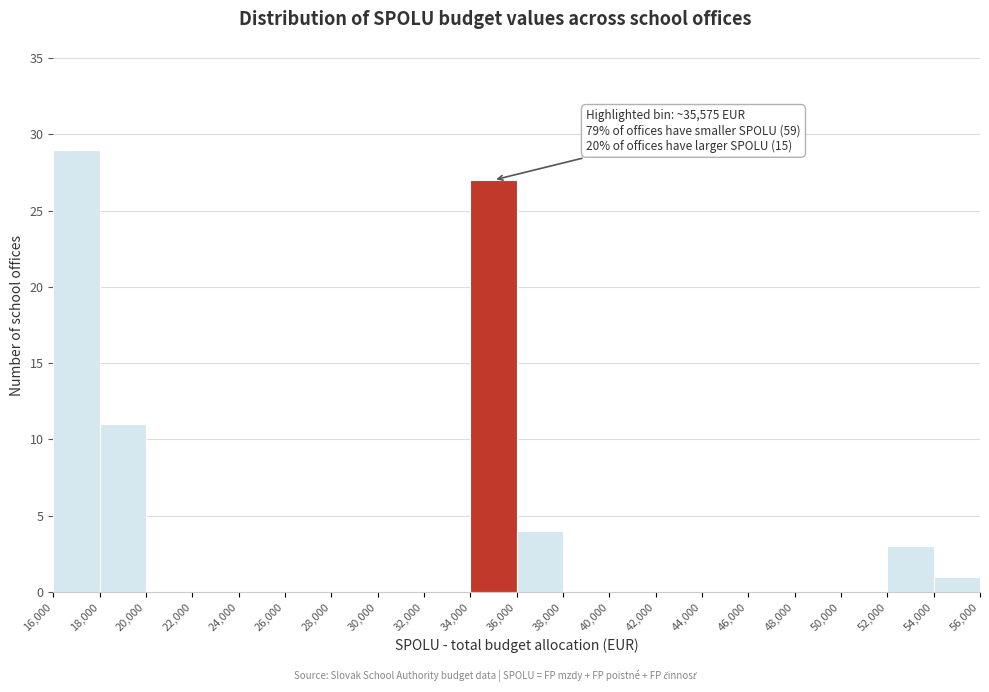

Over which range of the x-axis is the bar tallest?

16,000 to 18,000